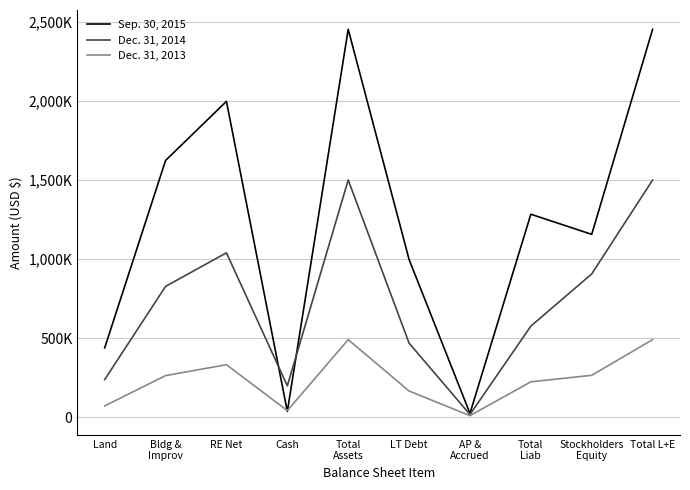

Is it true that Sep. 30, 2015 equals 997930 at LT Debt?

True